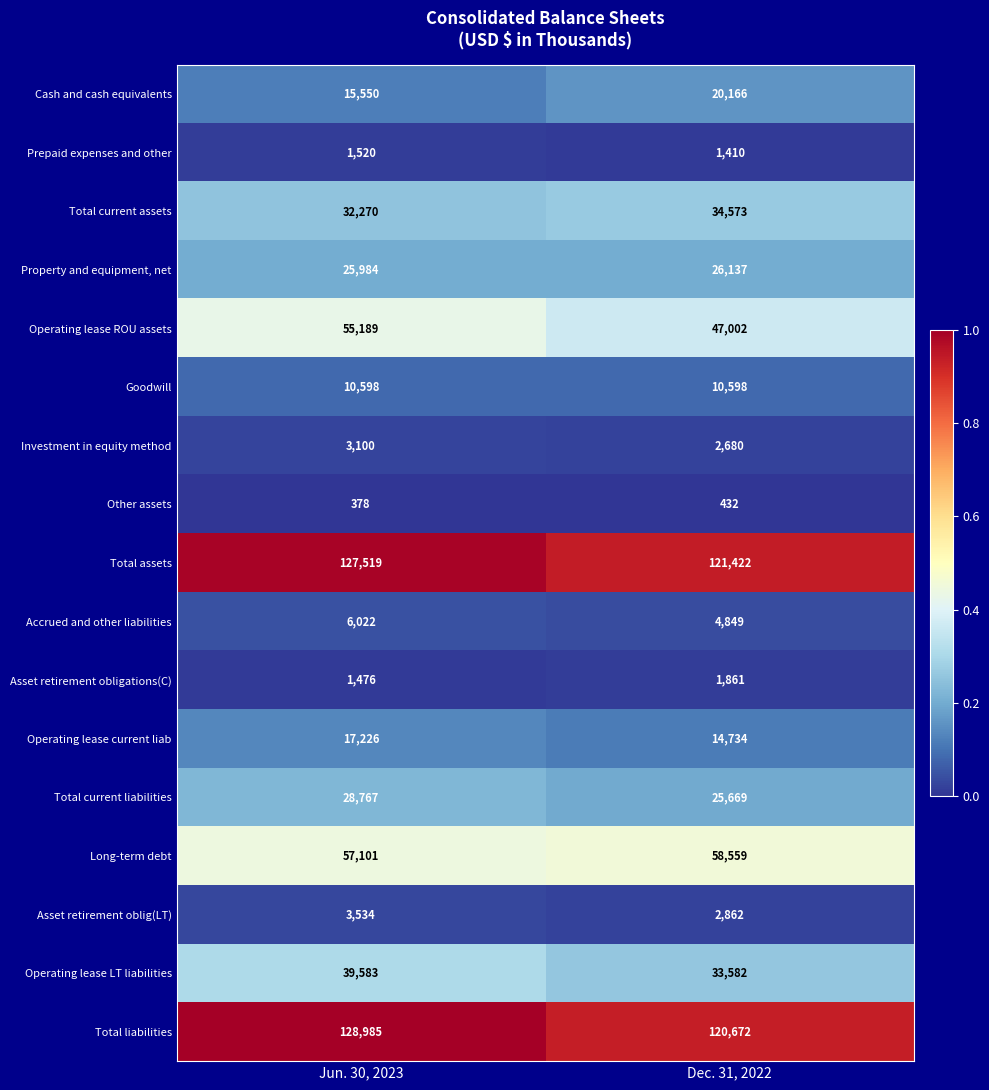

Which series has the largest total across all categories?

Total liabilities